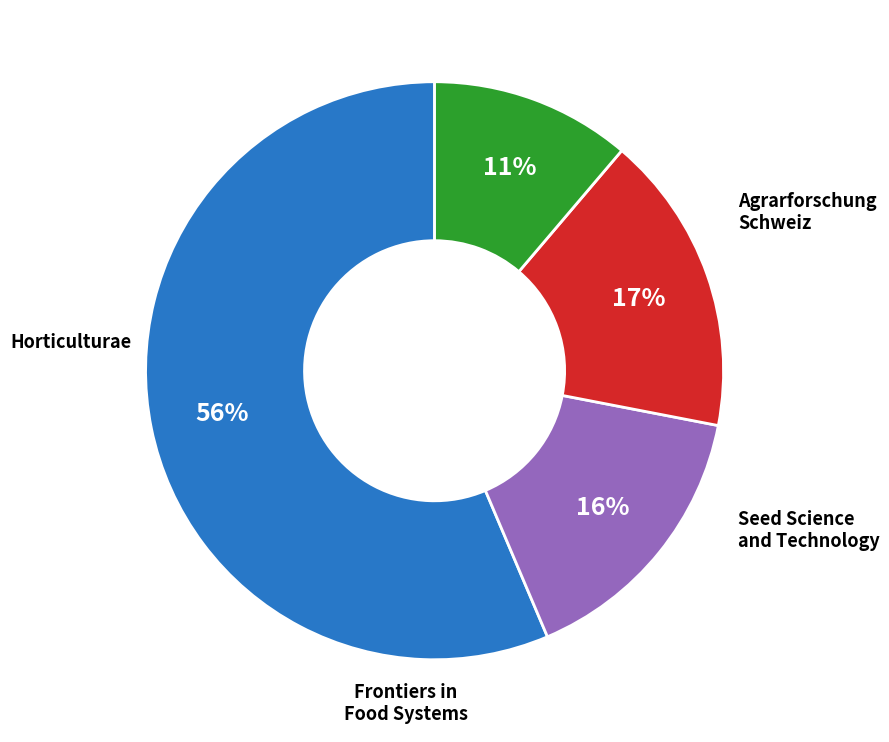

To the nearest percent, what is the difference between the largest and smallest slice percentages?

45%